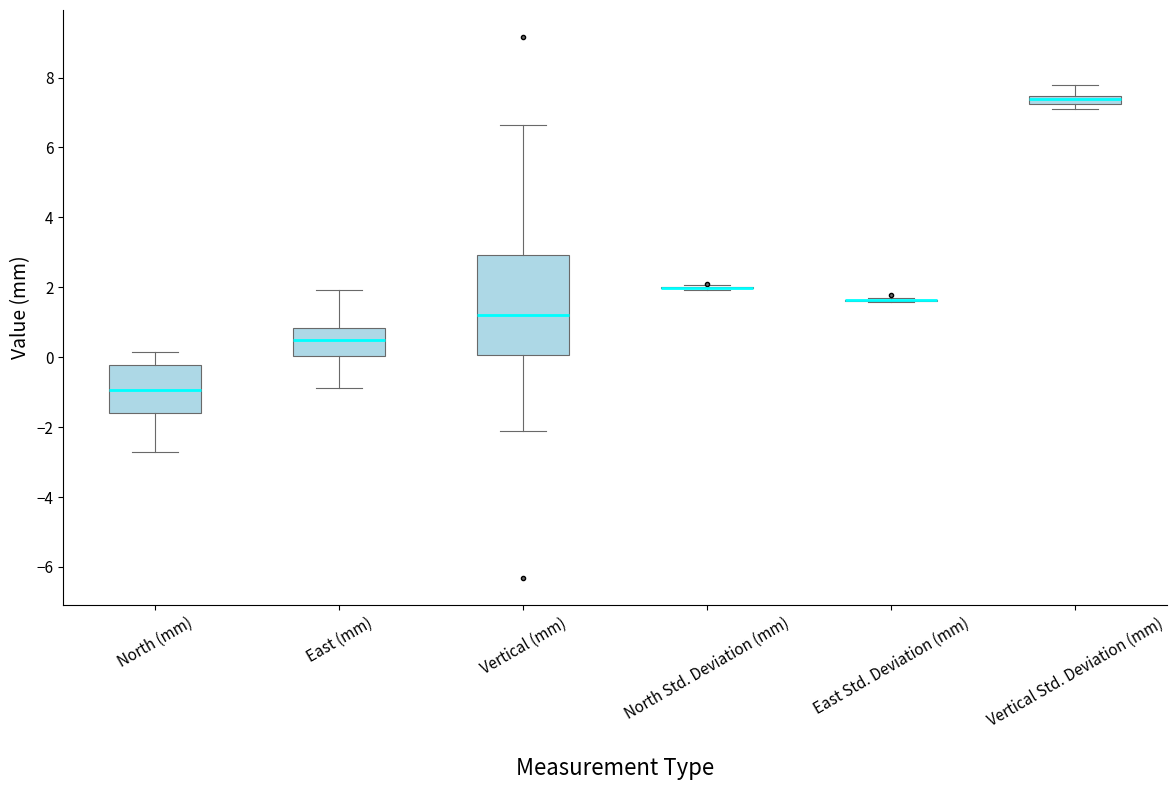

Which box is the tallest, from its lower edge to its upper edge?

Vertical (mm)